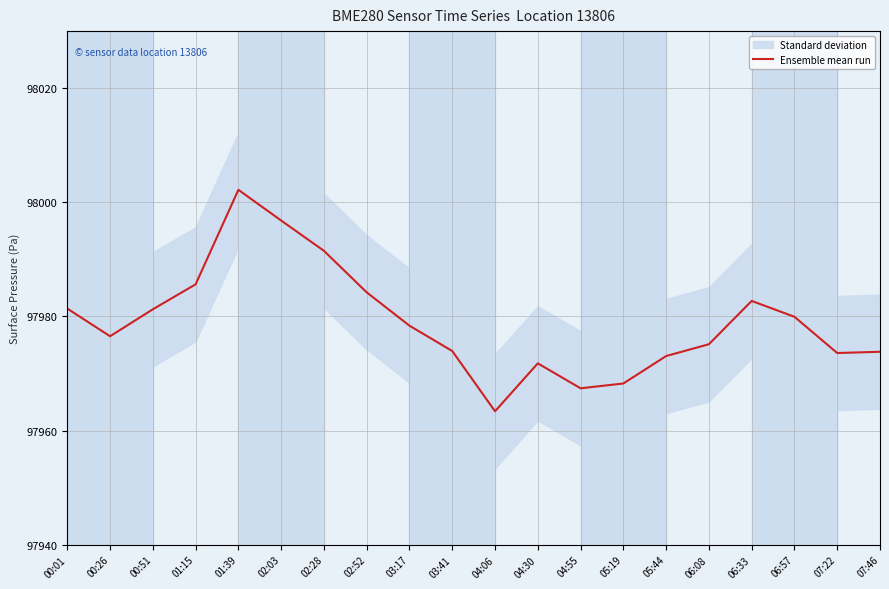

What is the sum of the values at 04:30 and 06:08?

195946.9